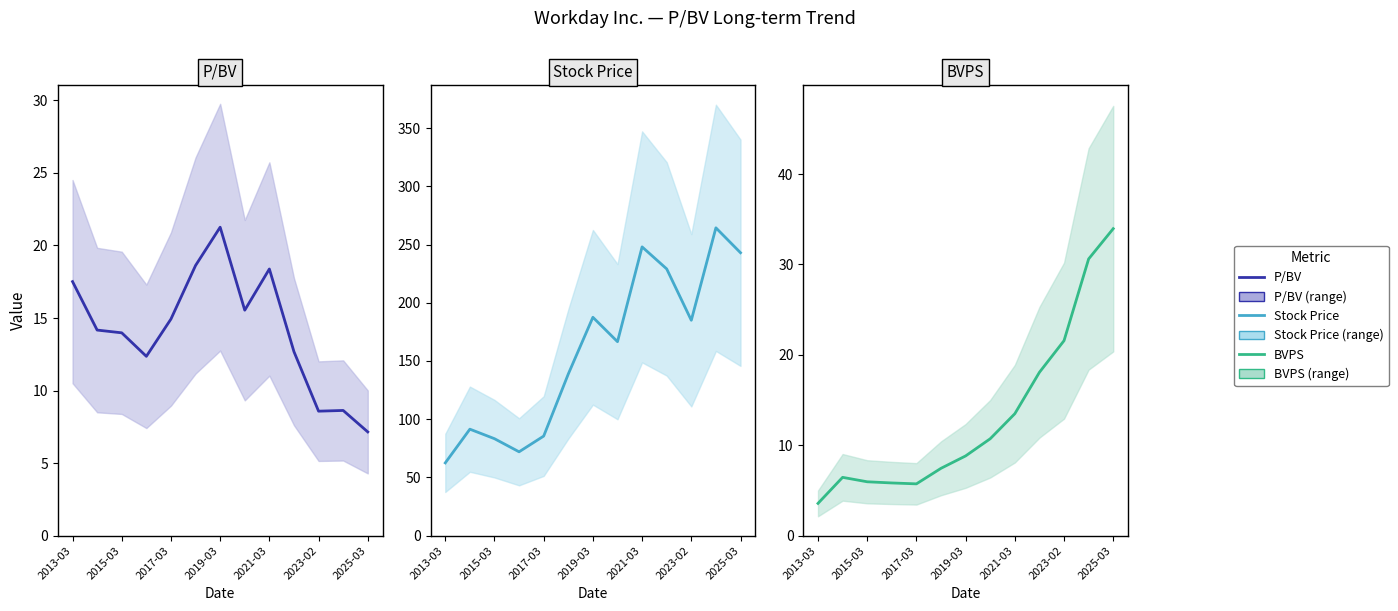

True or false: BVPS has more than 0 interior local peaks.

True